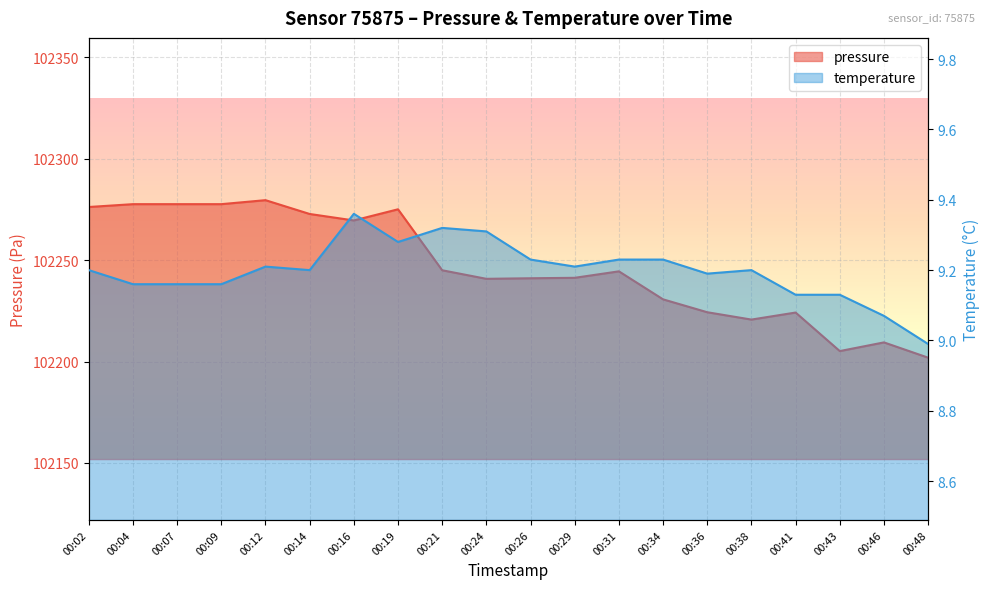

What is the value of the temperature point at the 16th from the left?

9.2